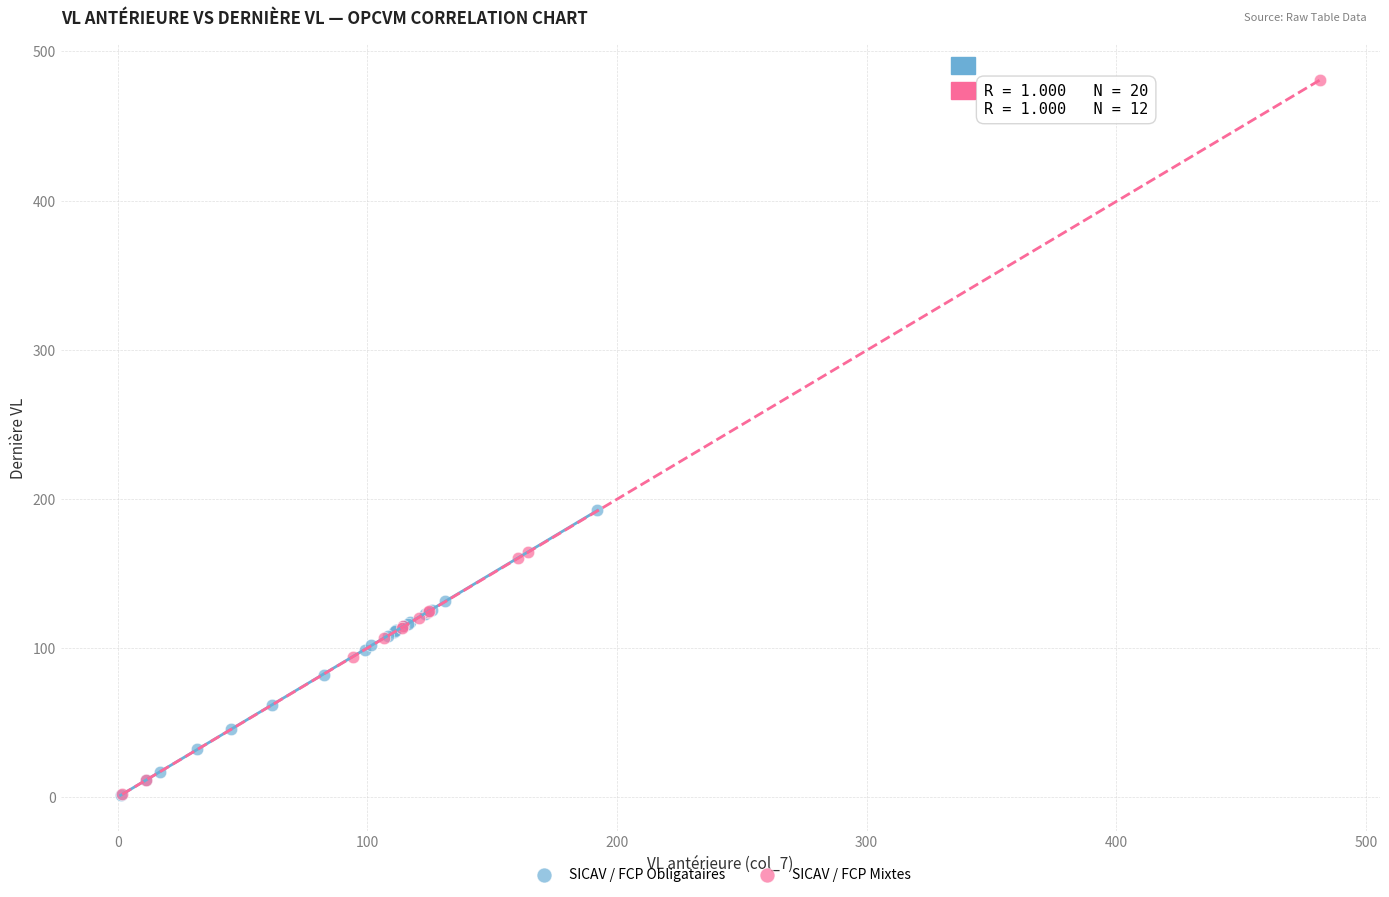

Which series reaches the maximum Y coordinate?

SICAV / FCP Mixtes